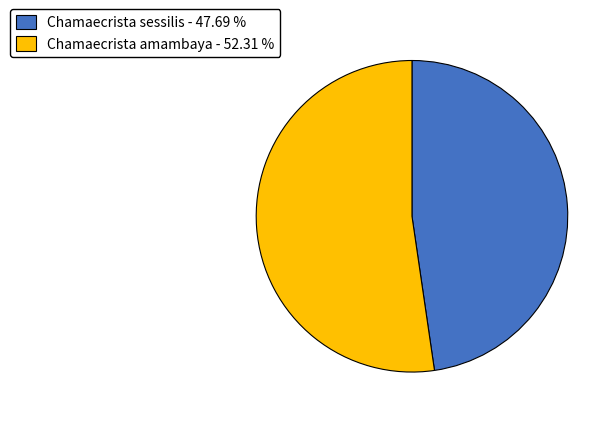

Does any single category account for the majority?

Yes